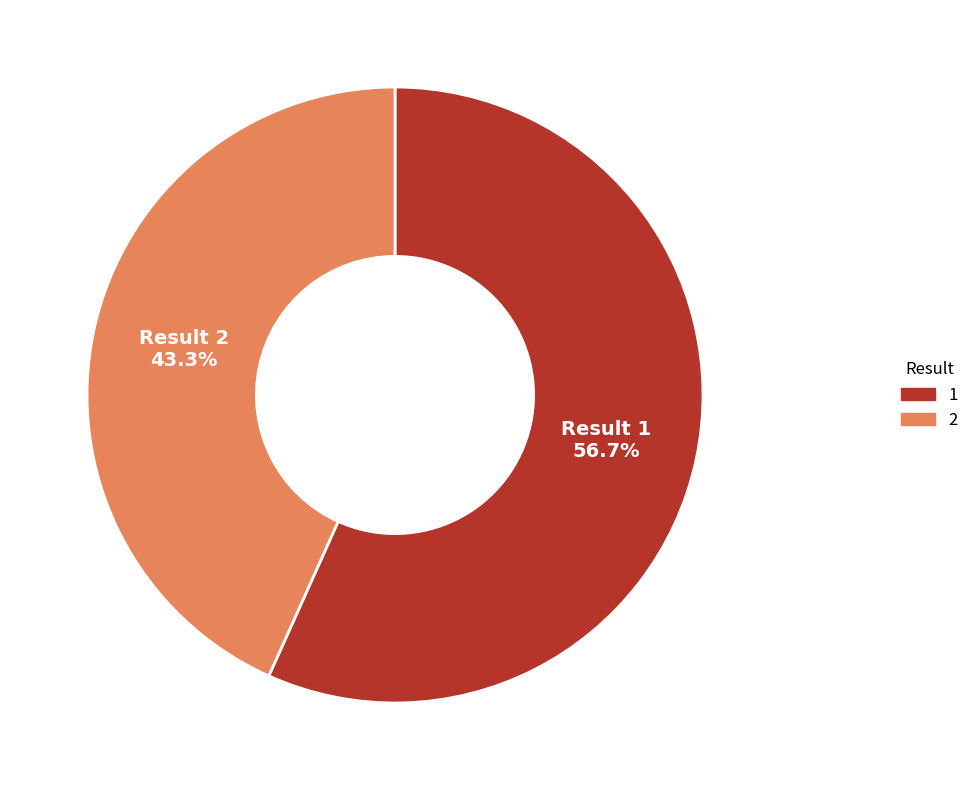

Is there a majority slice in this chart?

Yes